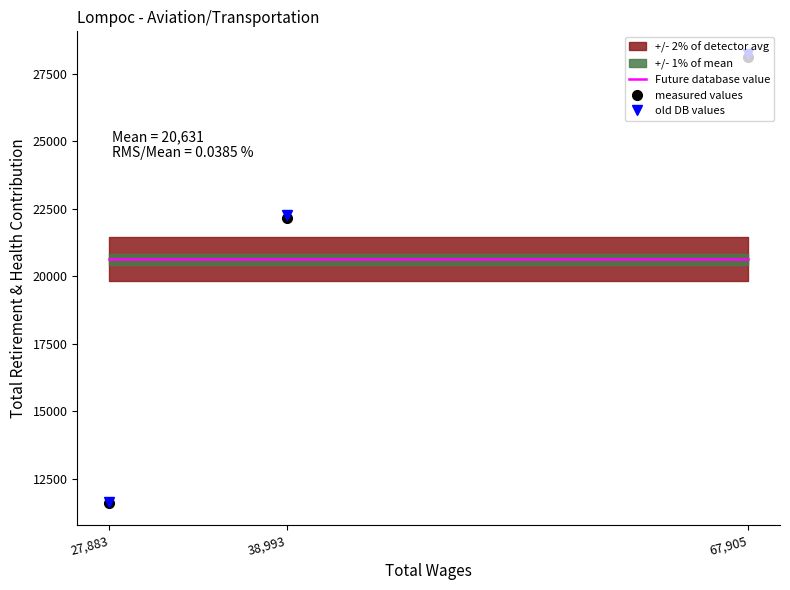

What is the approximate value of Future database value at 27,883?

20630.7